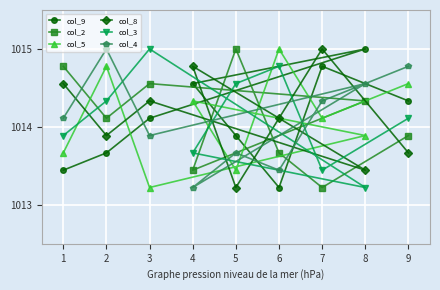

What is the sum of the col_4 values at 1 and 3?

2028.0